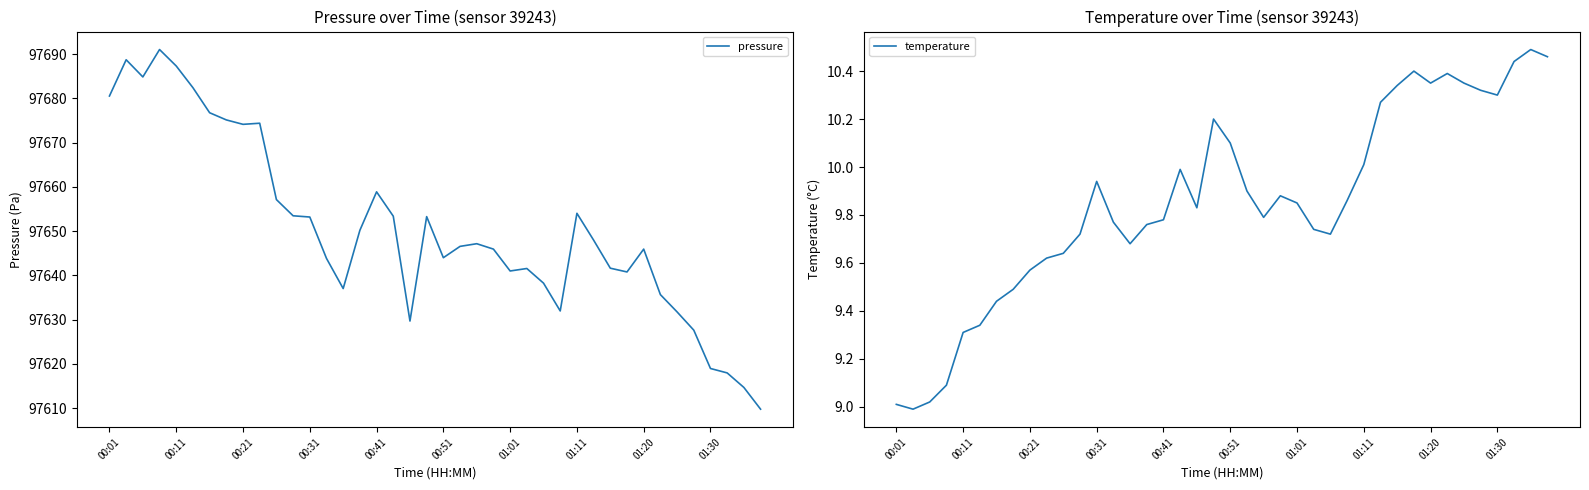

How many lines are shown in the chart?

2